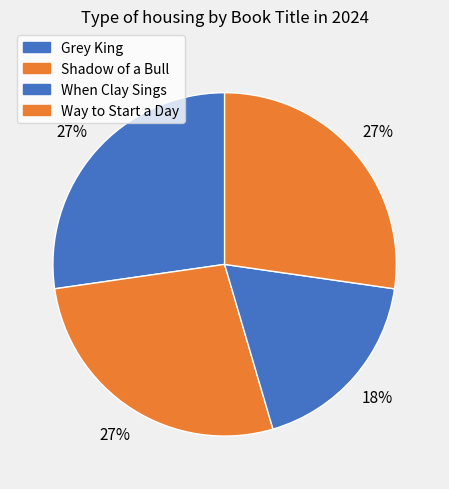

To the nearest percent, what portion does Way to Start a Day represent?

27%